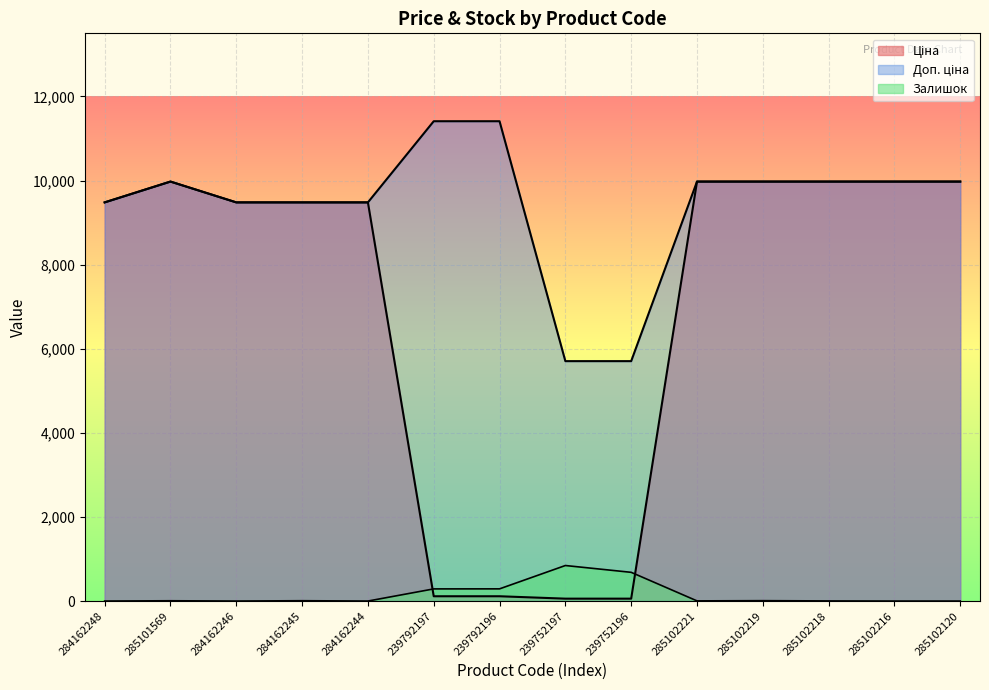

How many lines are shown in the chart?

3